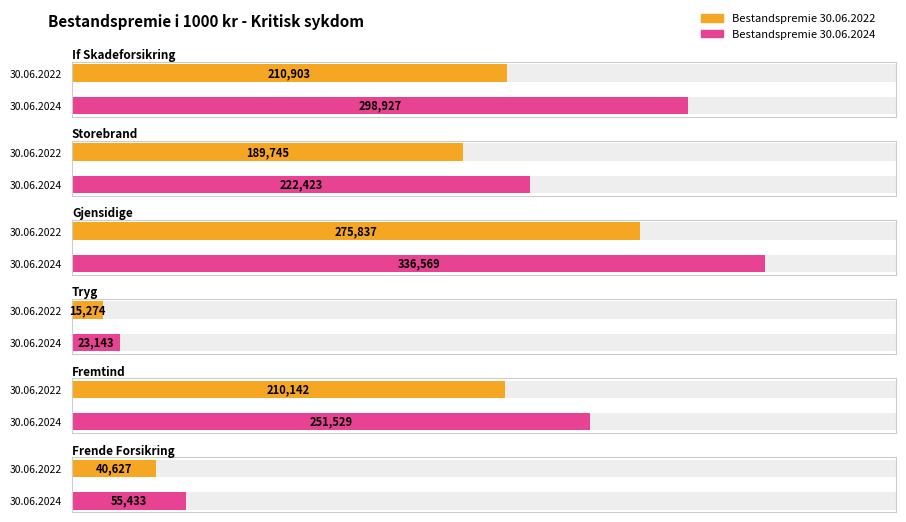

How many bars are there in each group?

2